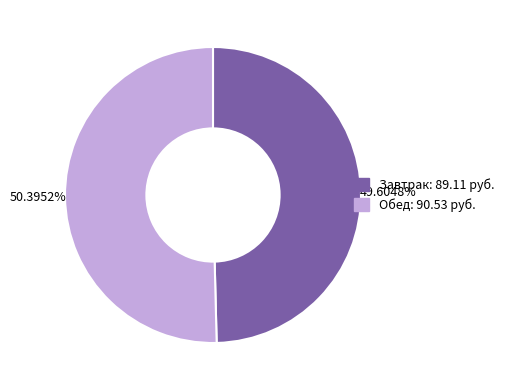

Which category has the smallest portion of the pie?

Завтрак